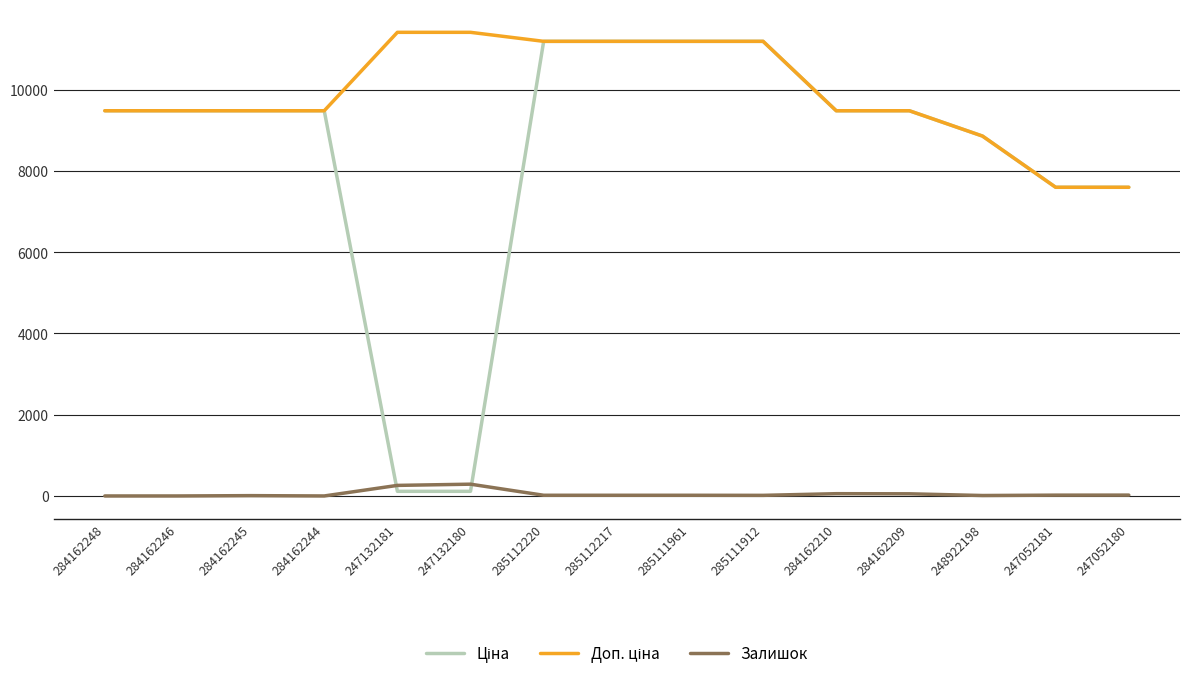

The Залишок series shows 11.0 at 248922198. True or false?

True